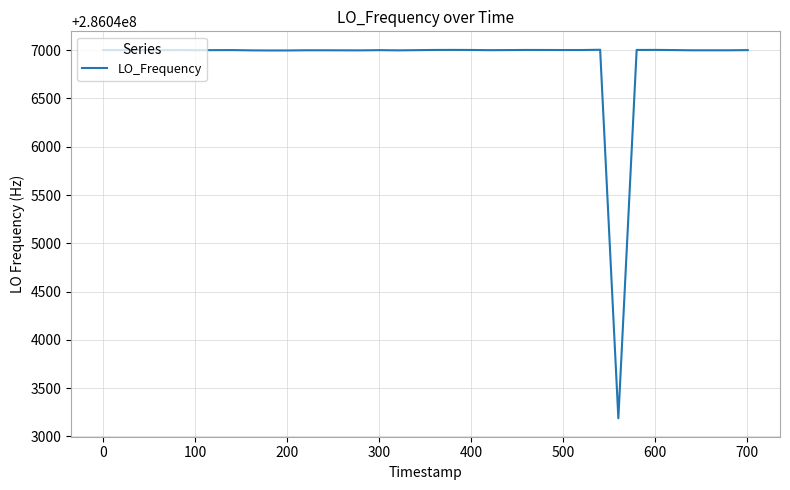

What is the smallest value displayed?

286043187.8